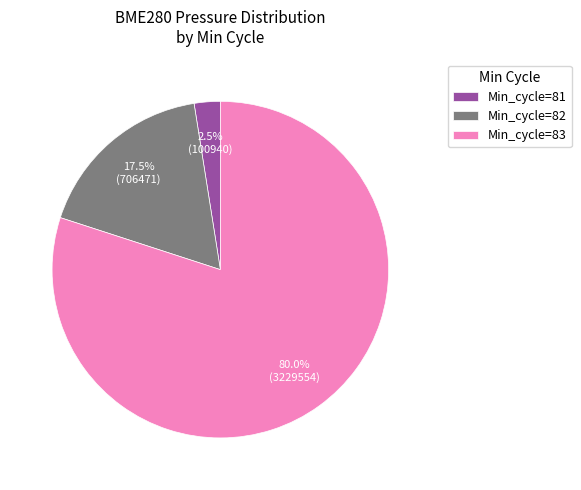

How many segments does this pie chart have?

3